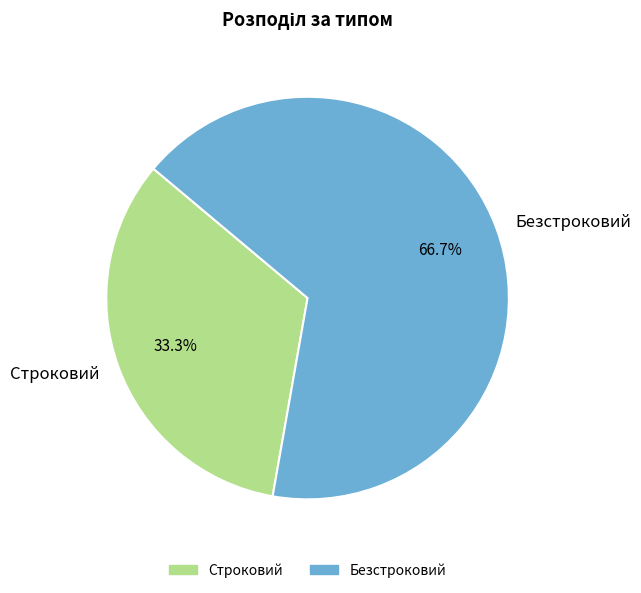

What percentage is the Безстроковий slice, to the nearest percent?

67%